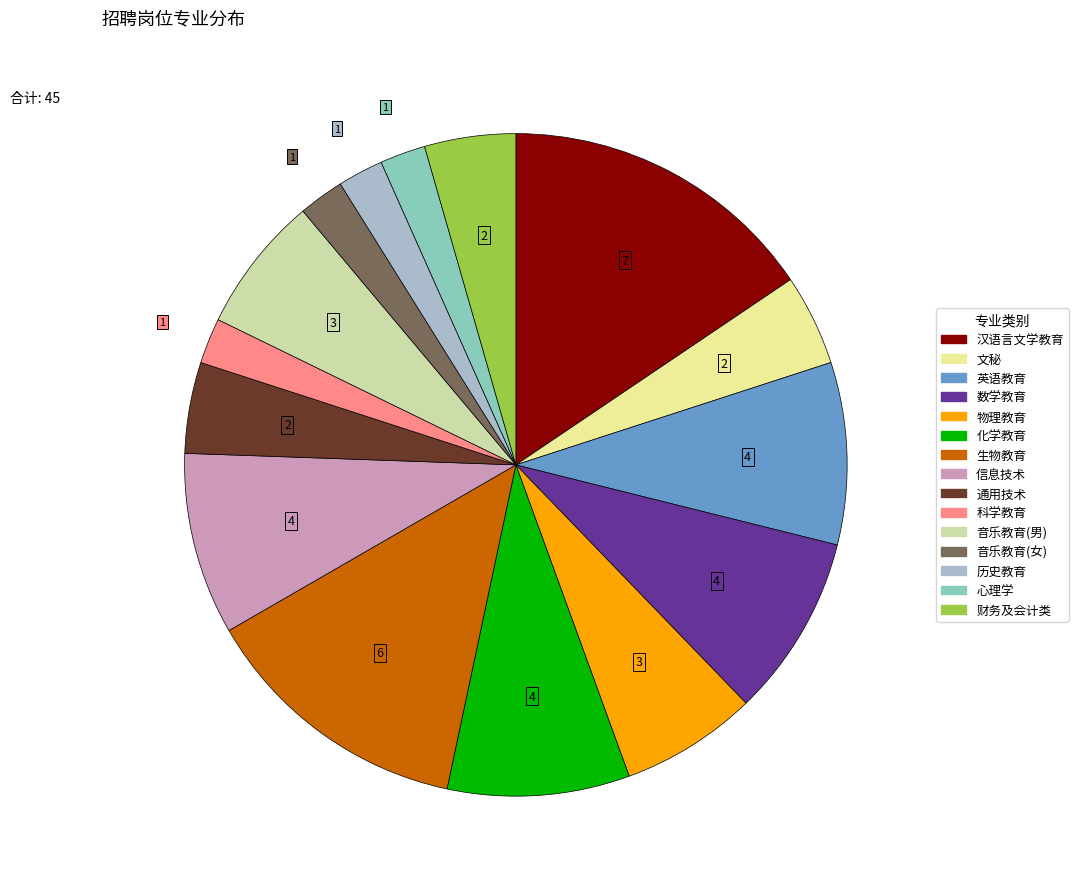

Is there a majority slice in this chart?

No